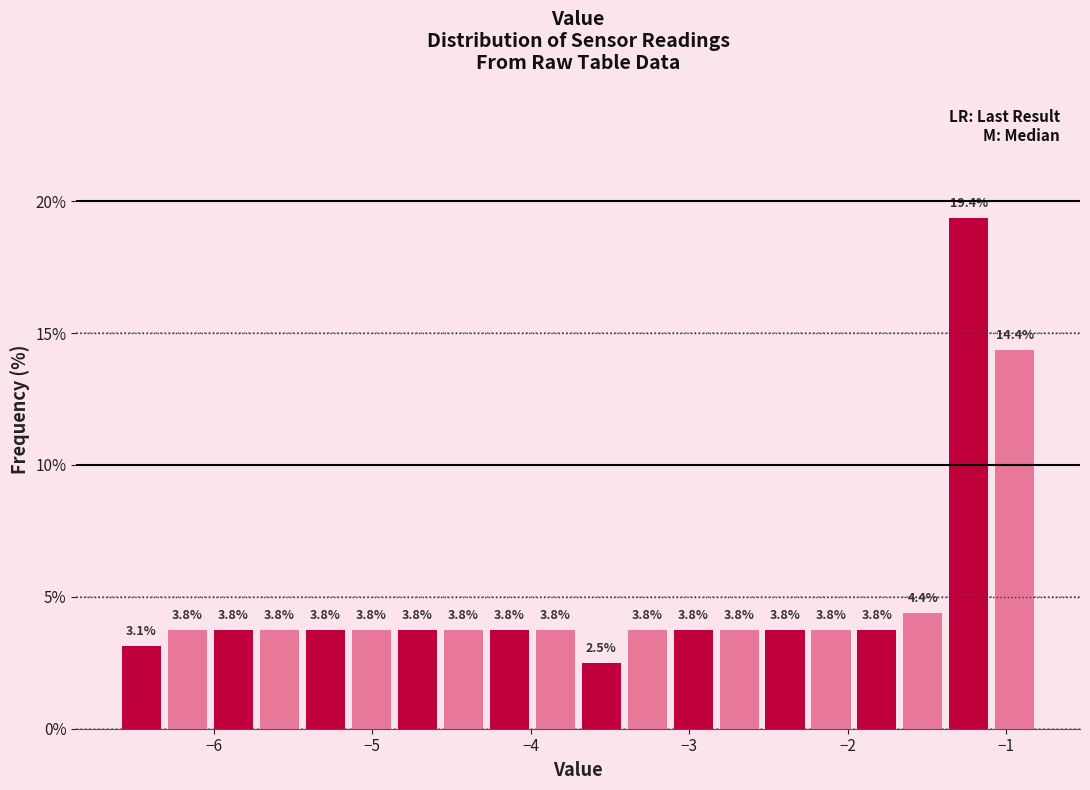

Read against the x-axis, roughly where is the centre of the tallest bar?

-1.2